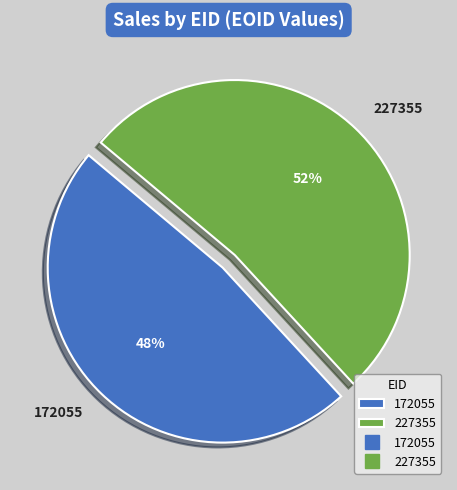

Is 172055 the majority of the pie?

No